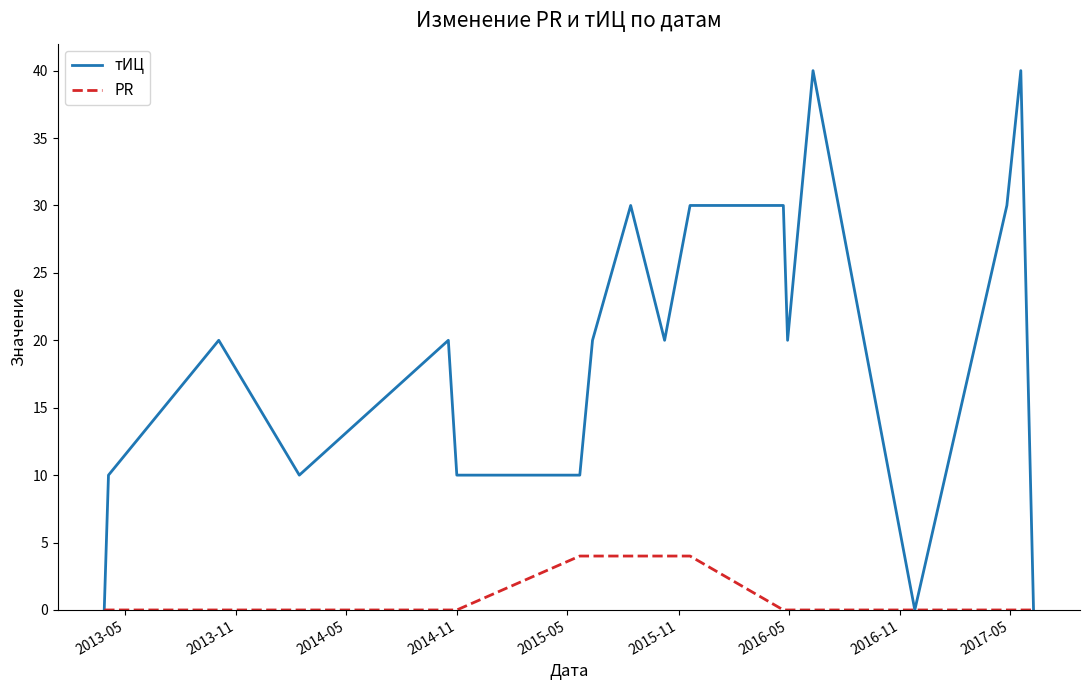

Which series has the largest total across all categories?

тИЦ